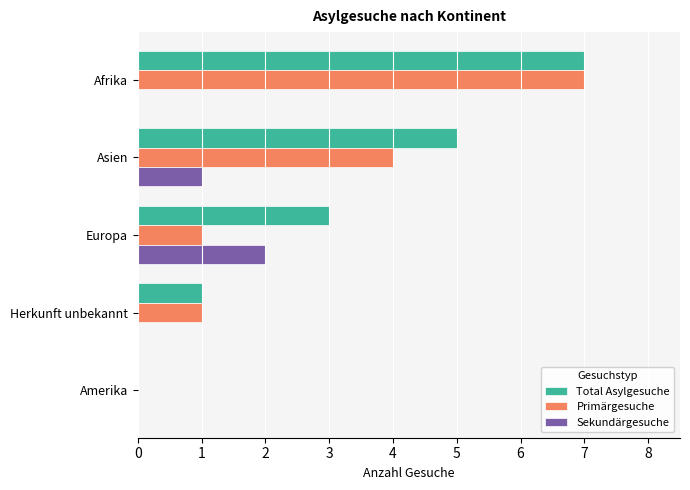

What are all the series names shown in the legend?

Total Asylgesuche, Primärgesuche, Sekundärgesuche